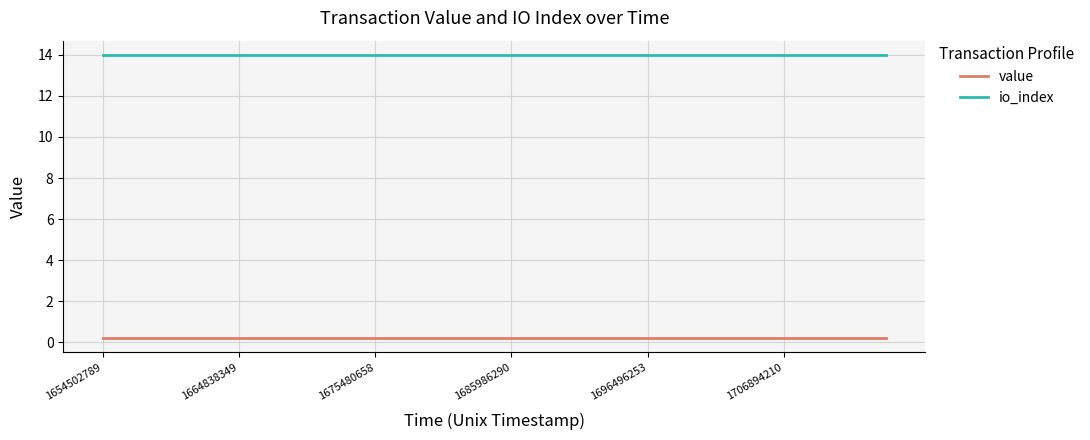

List the series in order of their peak value, lowest first.

value, io_index